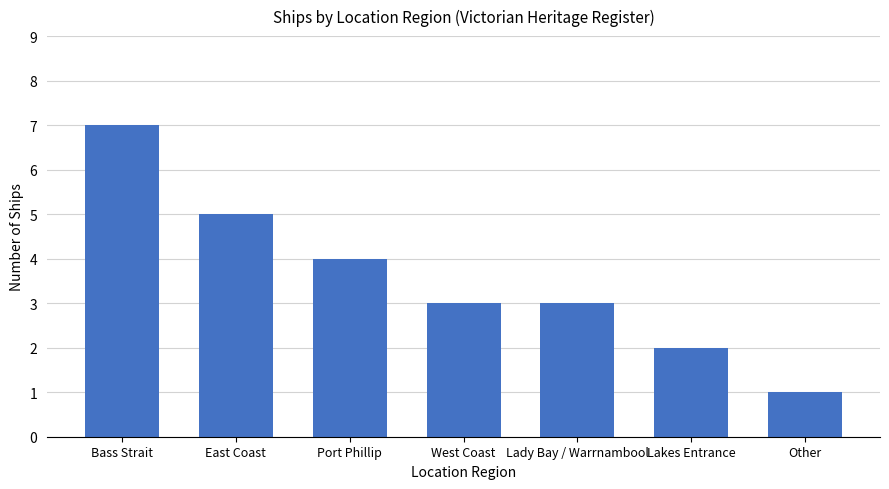

What is the label of the 6th bar from the left?

Lakes Entrance